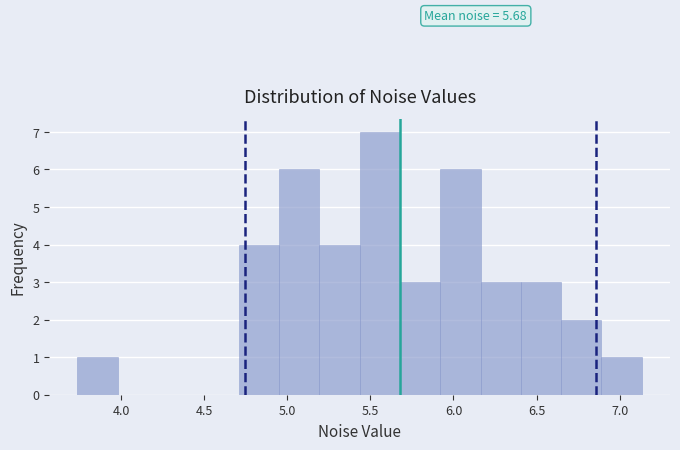

Which range on the x-axis has the tallest bar?

5.45 to 5.70